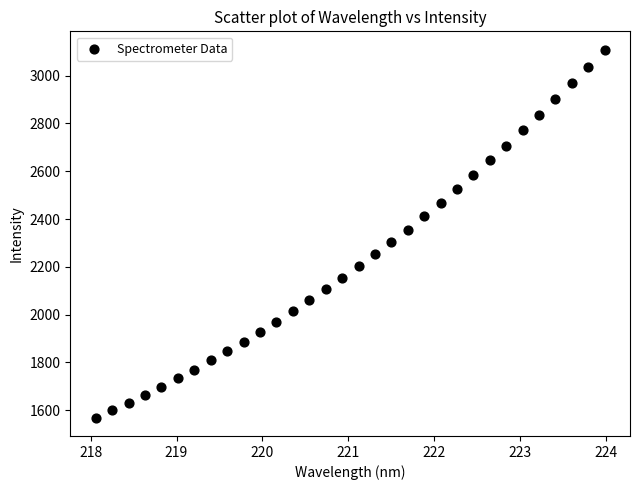

What is the range of Y values (max minus min)?

1539.6